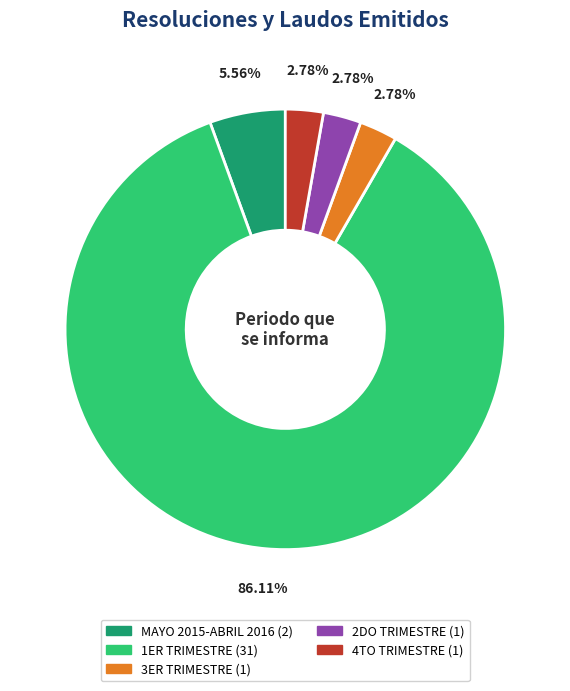

Count the number of slices in the pie.

5